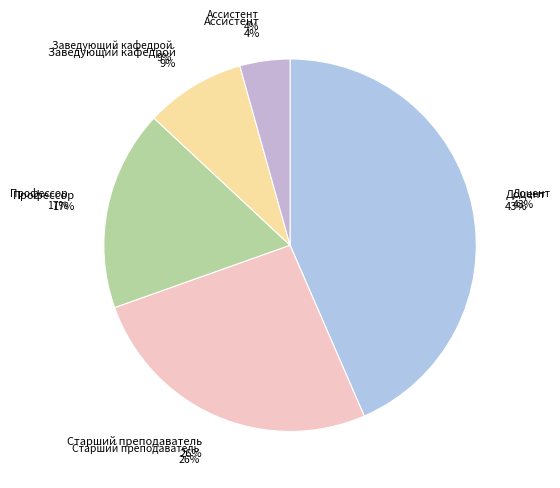

What is the smallest slice in the pie chart?

Ассистент